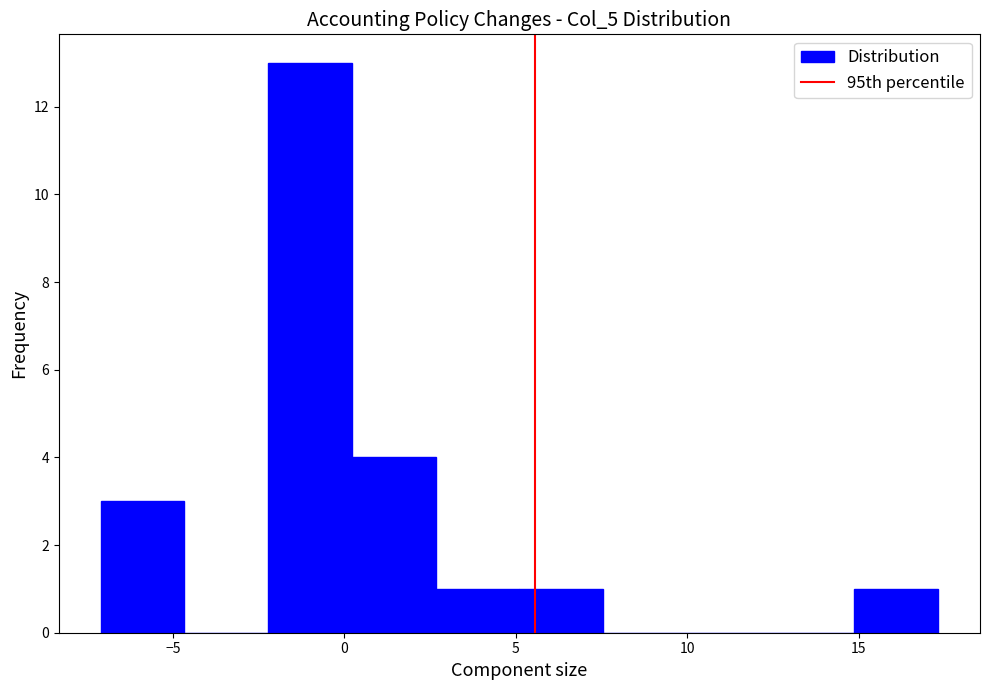

Reading left to right, transcribe this chart: for each bar, give the range it covers on the x-axis and its height. Neither the bar edges nor the heights are printed on the chart, so give them approximately, as read against the axes.

-7.0 to -4.5: 3
-4.5 to -2.0: 0
-2.0 to 0.0: 13
0.0 to 2.5: 4
2.5 to 5.0: 1
5.0 to 7.5: 1
7.5 to 10.0: 0
10.0 to 12.5: 0
12.5 to 15.0: 0
15.0 to 17.5: 1